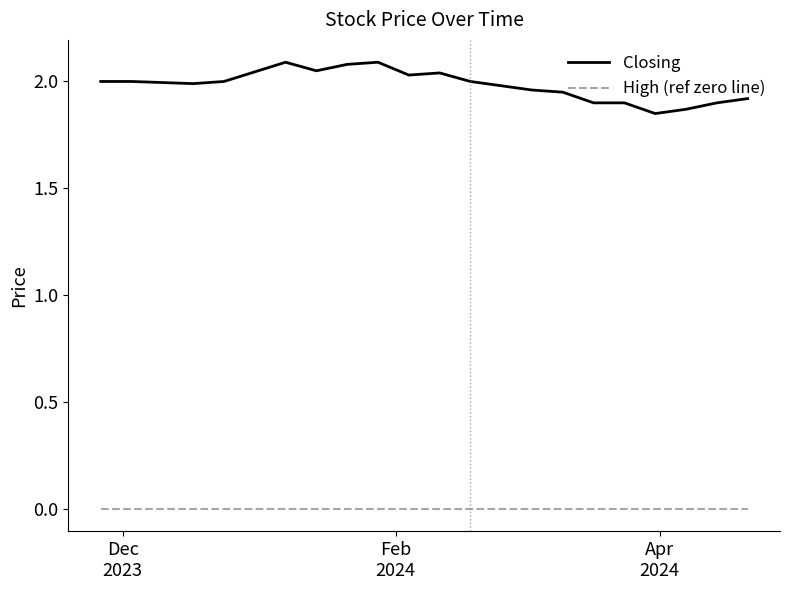

What are all the series names shown in the legend?

Closing, High (ref zero line)